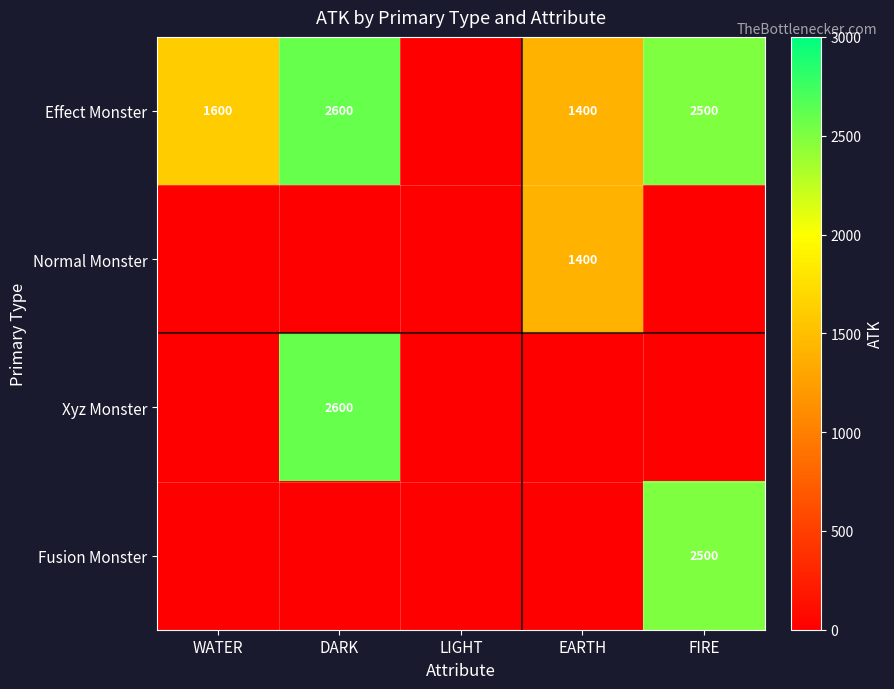

True or false: Xyz Monster has a value of 1313 at DARK.

False